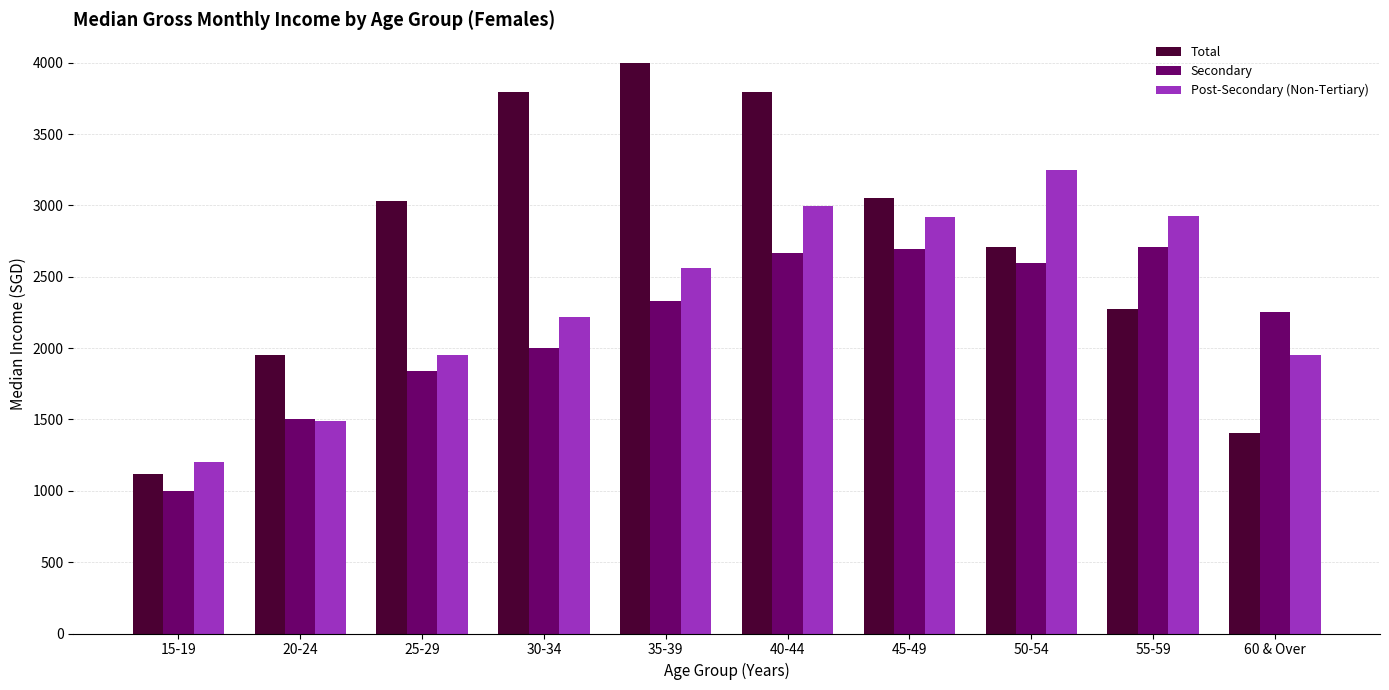

What is the difference between the Secondary values at 60 & Over and 40-44?

412